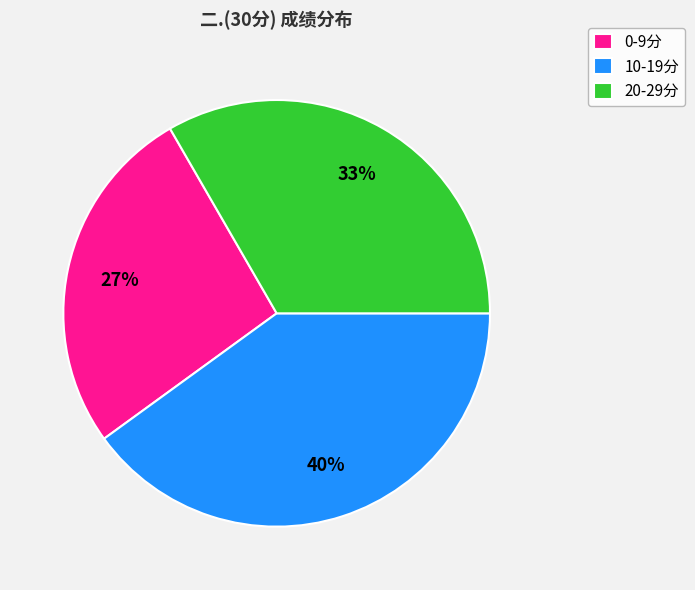

Is there a majority slice in this chart?

No